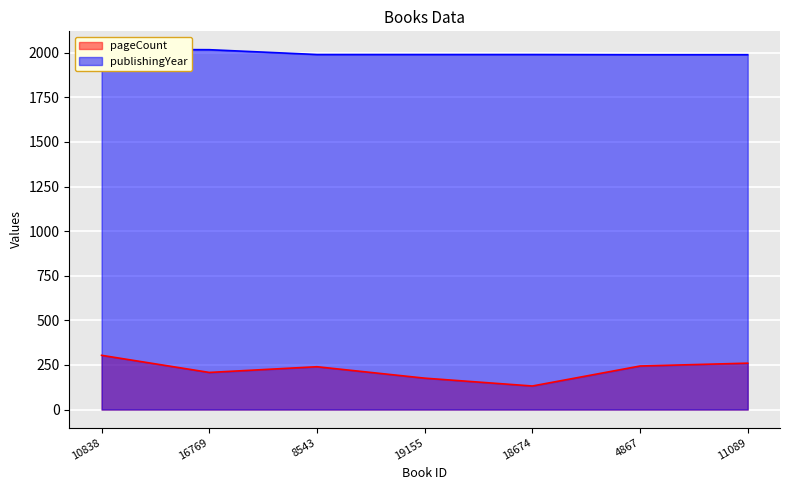

What is the total value across all series at 11089?

2249